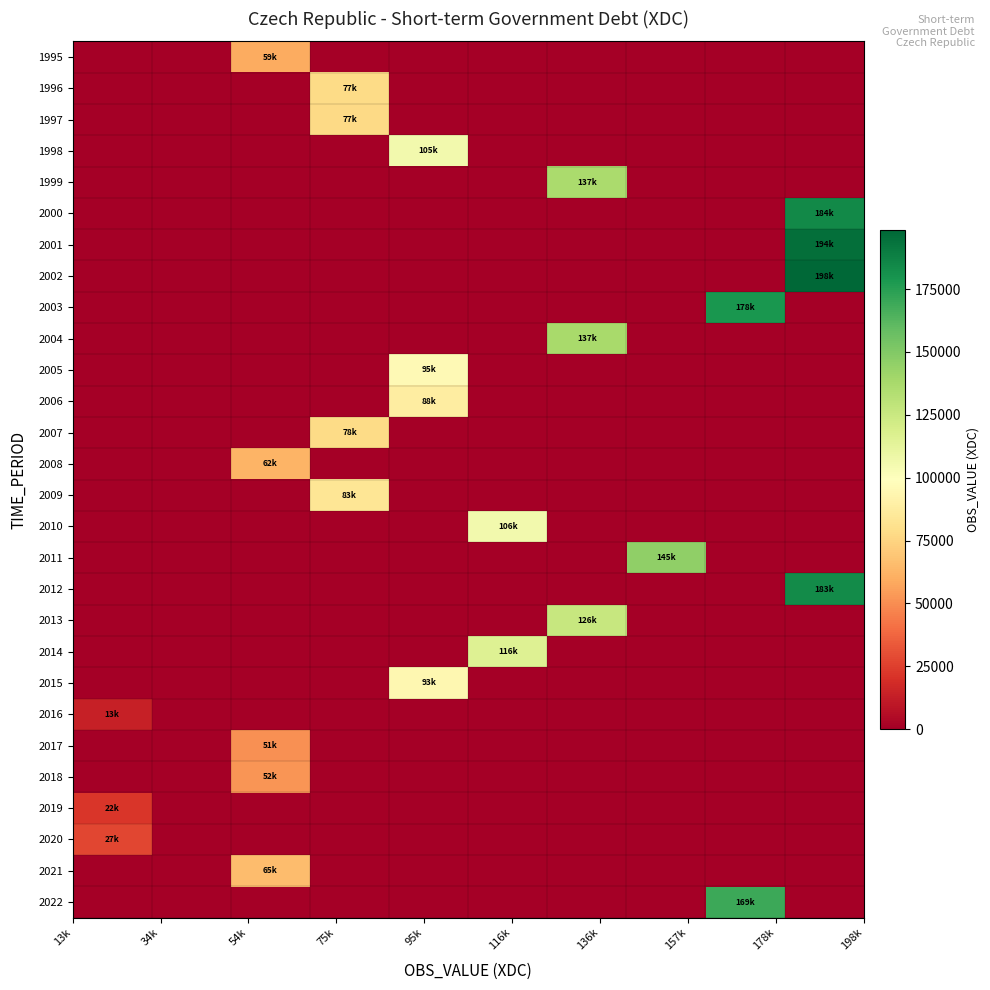

Reading left to right, what are all the values shown in this chart?

1995: 0	0	59145	0	0	0	0	0	0	0
1996: 0	0	0	77918	0	0	0	0	0	0
1997: 0	0	0	77214	0	0	0	0	0	0
1998: 0	0	0	0	105583	0	0	0	0	0
1999: 0	0	0	0	0	0	137217	0	0	0
2000: 0	0	0	0	0	0	0	0	0	184545
2001: 0	0	0	0	0	0	0	0	0	194707
2002: 0	0	0	0	0	0	0	0	0	198555
2003: 0	0	0	0	0	0	0	0	178396	0
2004: 0	0	0	0	0	0	137752	0	0	0
2005: 0	0	0	0	95848	0	0	0	0	0
2006: 0	0	0	0	88391	0	0	0	0	0
2007: 0	0	0	78038	0	0	0	0	0	0
2008: 0	0	62703	0	0	0	0	0	0	0
2009: 0	0	0	83688	0	0	0	0	0	0
2010: 0	0	0	0	0	106225	0	0	0	0
2011: 0	0	0	0	0	0	0	145294	0	0
2012: 0	0	0	0	0	0	0	0	0	183581
2013: 0	0	0	0	0	0	126373	0	0	0
2014: 0	0	0	0	0	116048	0	0	0	0
2015: 0	0	0	0	93955	0	0	0	0	0
2016: 13606	0	0	0	0	0	0	0	0	0
2017: 0	0	51024	0	0	0	0	0	0	0
2018: 0	0	52182	0	0	0	0	0	0	0
2019: 22327	0	0	0	0	0	0	0	0	0
2020: 27870	0	0	0	0	0	0	0	0	0
2021: 0	0	65575	0	0	0	0	0	0	0
2022: 0	0	0	0	0	0	0	0	169693	0